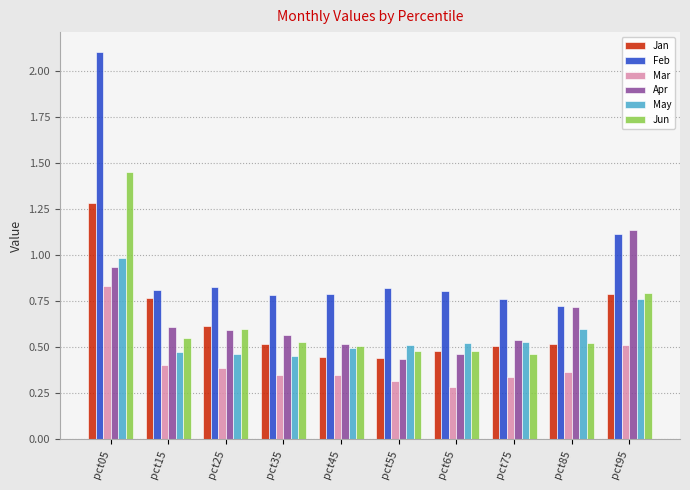

The value of Jan at pct75 is 0.3. True or false?

False